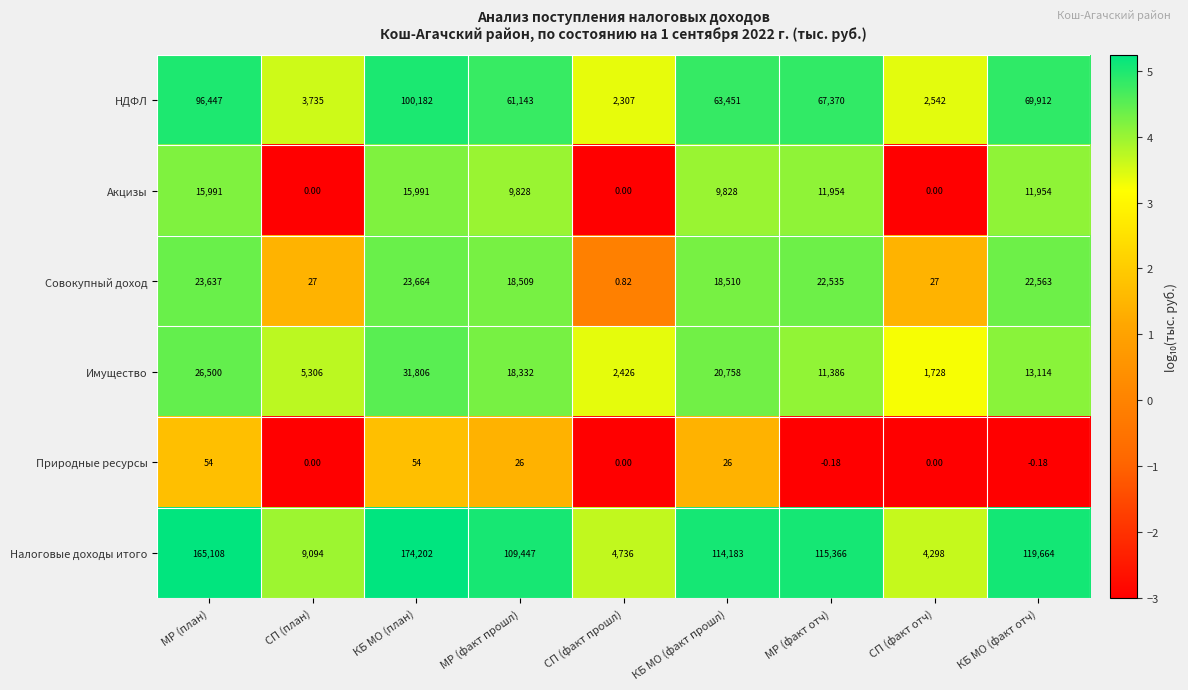

How many data points does each series have?

9